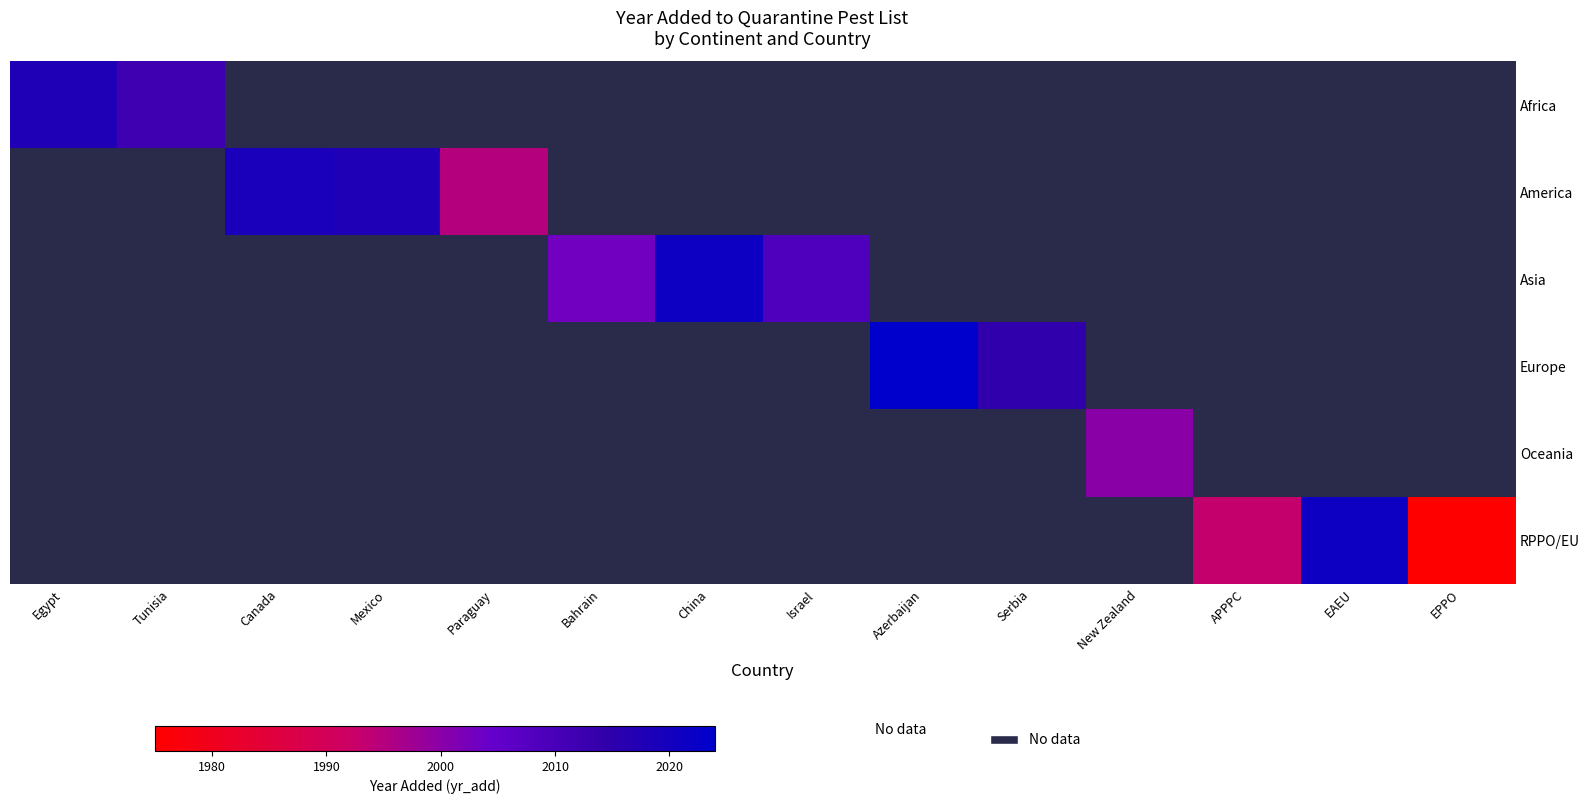

At which category does the chart reach its minimum across all series?

EPPO